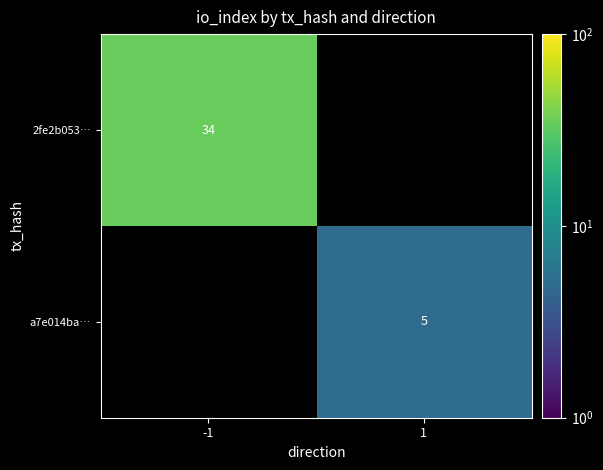

True or false: a7e014ba… has a value of 9 at 1.

False